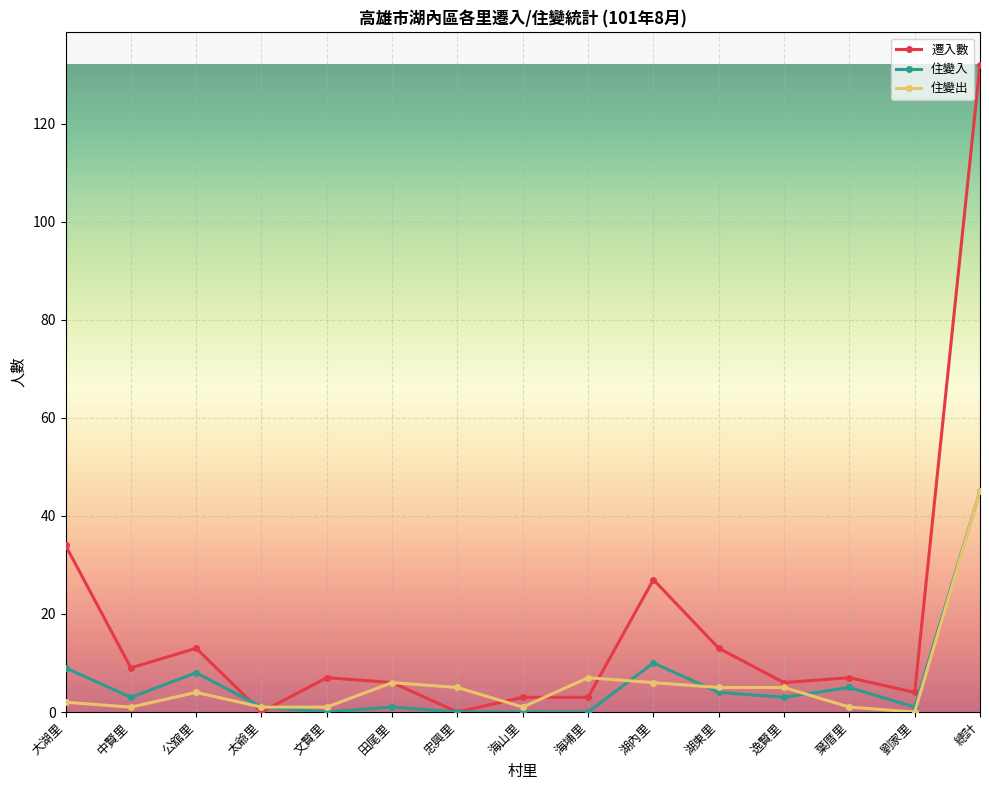

How many lines are shown in the chart?

3